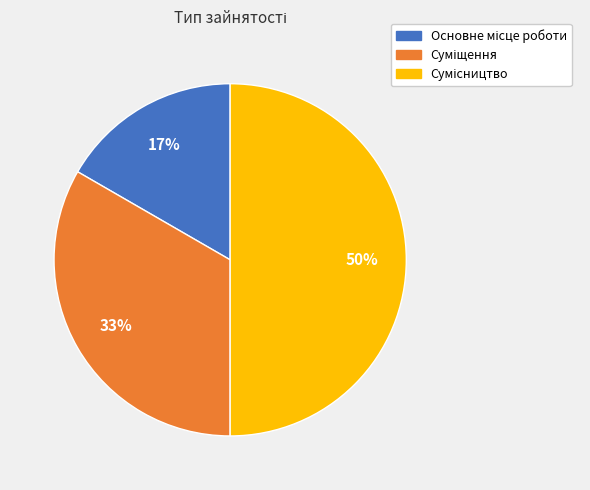

To the nearest percent, what is the difference between the largest and smallest slice percentages?

33%